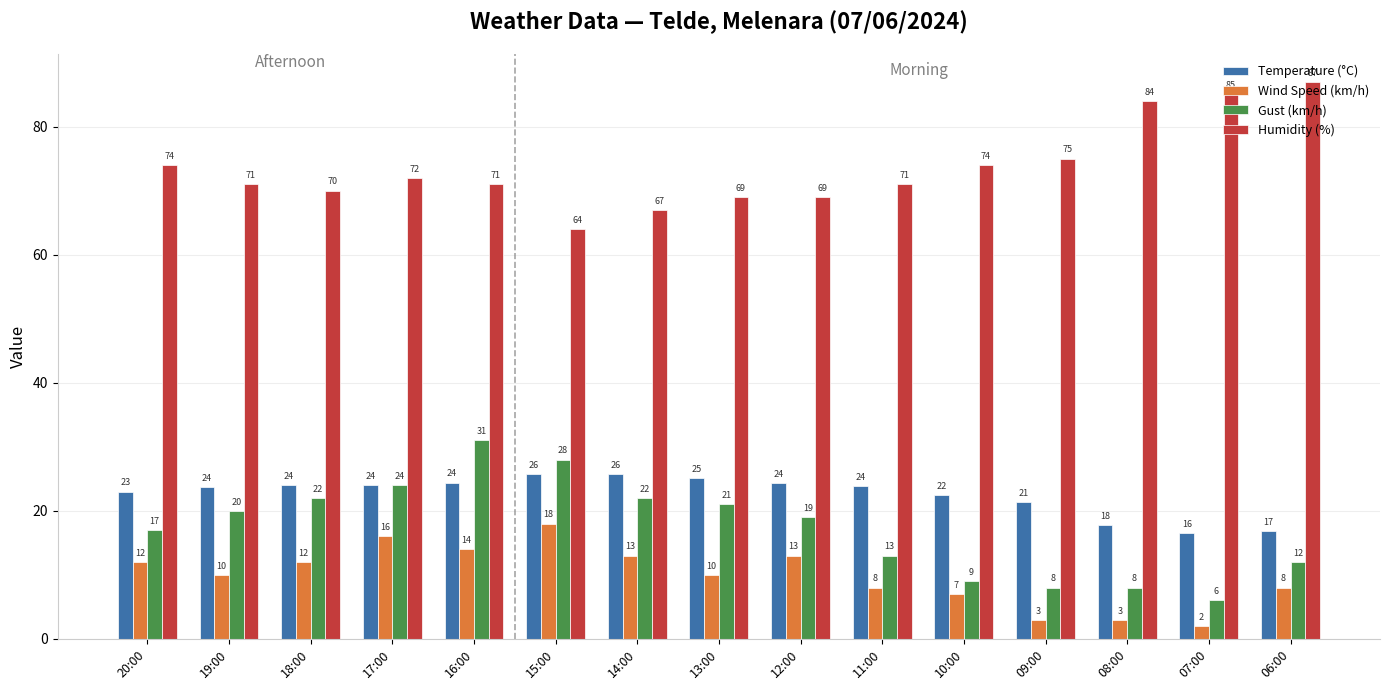

The Humidity (%) series shows 67.0 at 14:00. True or false?

True